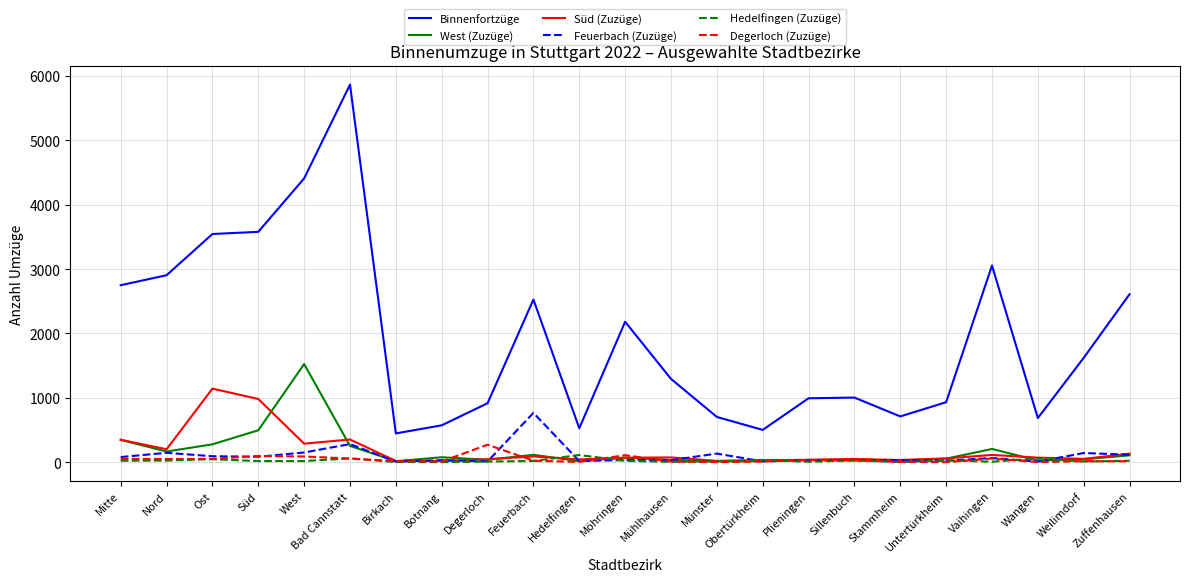

True or false: Süd (Zuzüge) and Binnenfortzüge cross at least once.

False